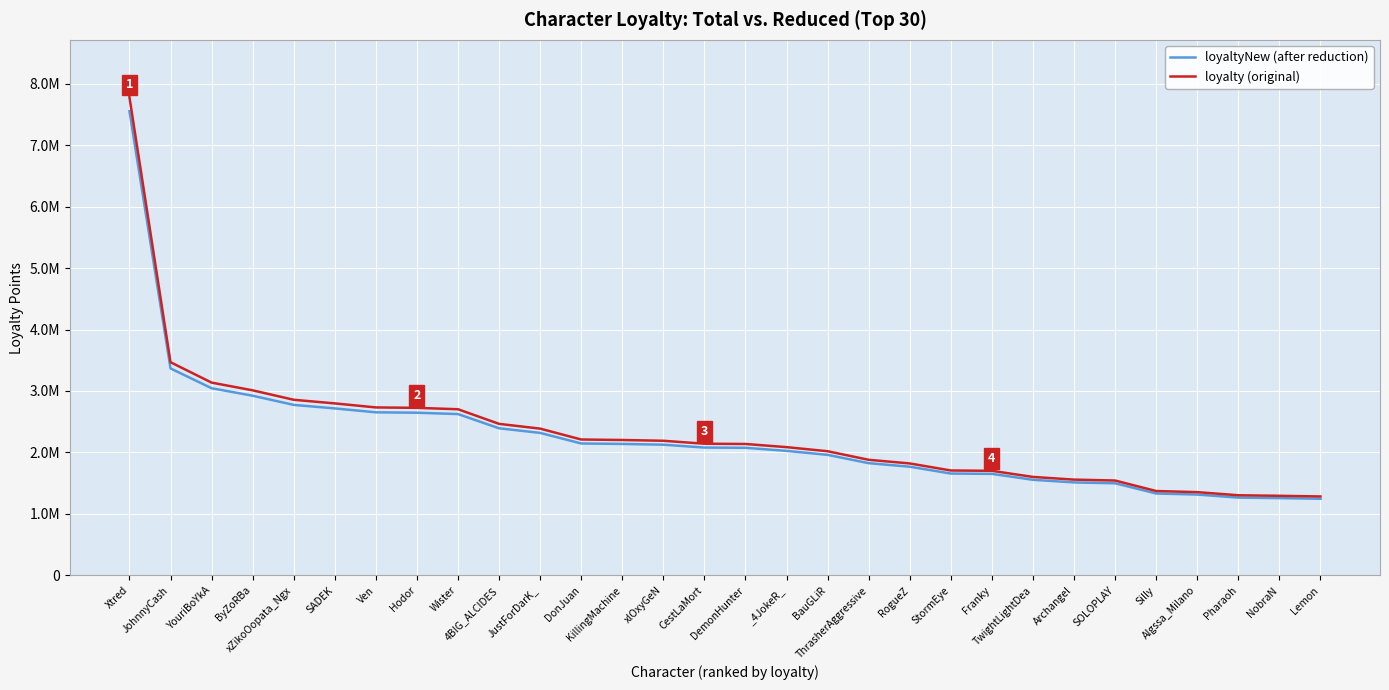

Is the value of loyaltyNew (after reduction) at DonJuan greater than the value of loyalty (original) at Archangel?

Yes